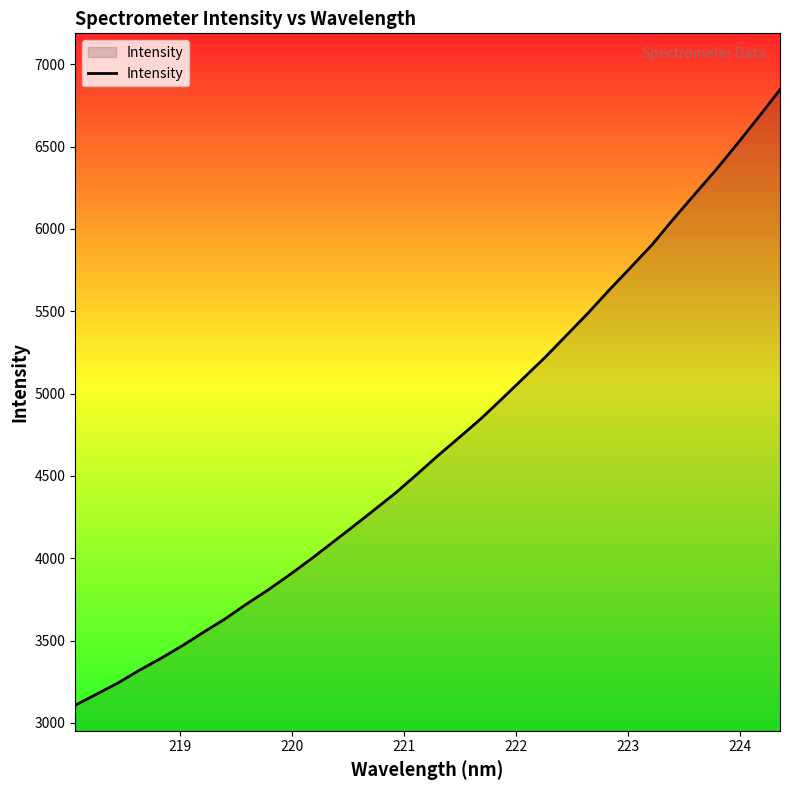

What is the difference between the maximum and minimum values?

3738.4